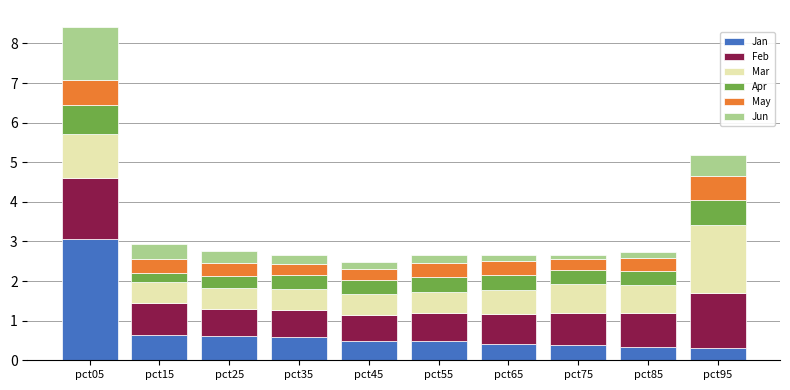

How many bars are there in total?

10